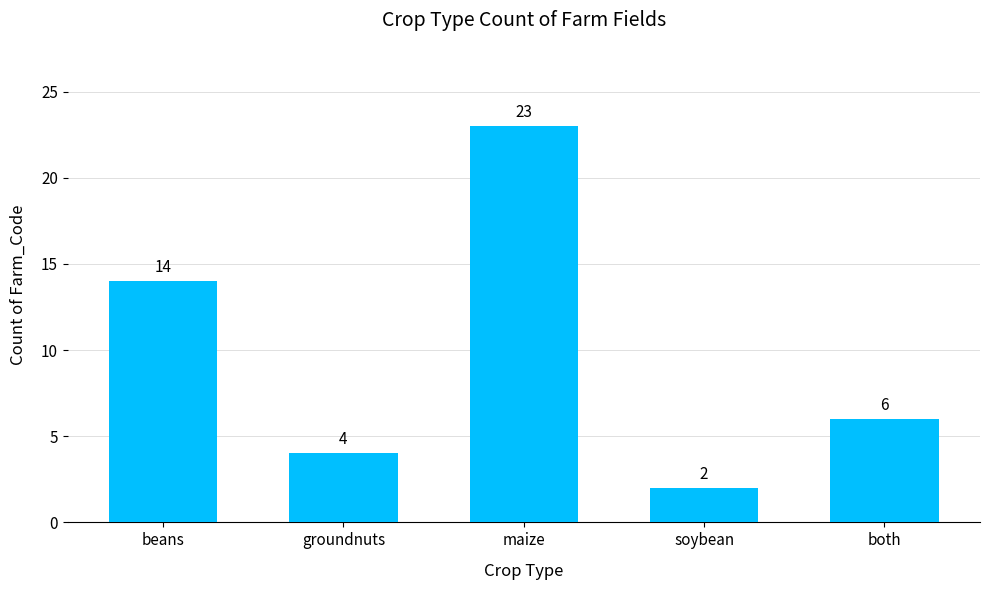

What is the difference between the maximum and minimum values?

21